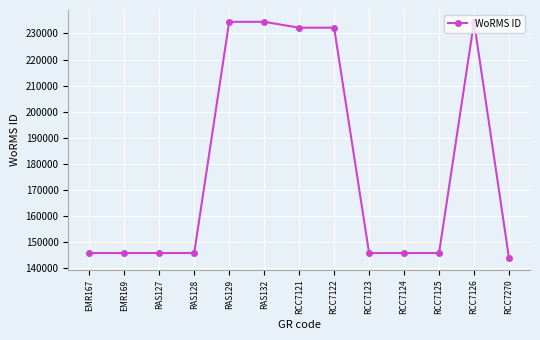

What is the ratio of the value at RCC7121 to the value at RCC7124?

1.6